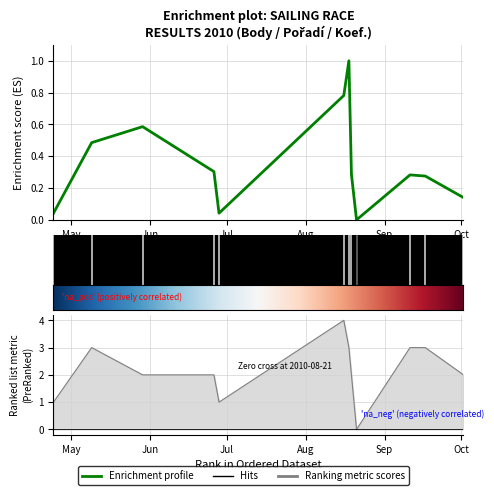

How many Koef. values are between 2 and 3?

8